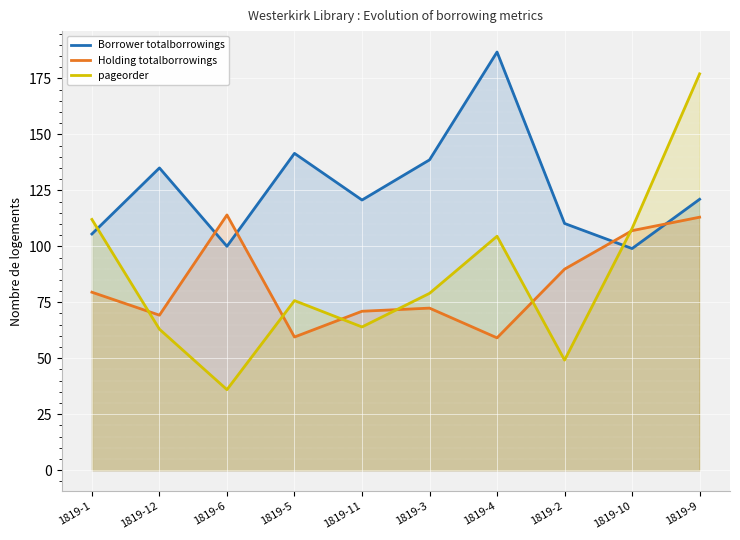

Which has a higher value, 1819-2 or 1819-1?

1819-2